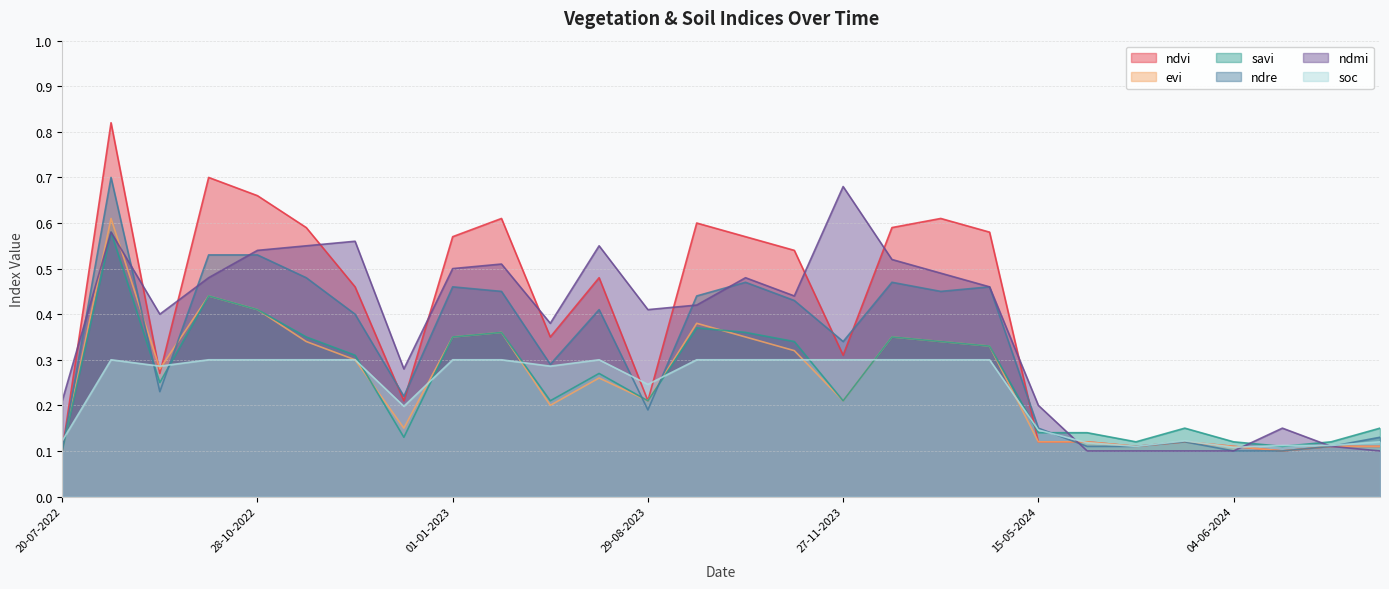

At how many categories does at least one series exceed 0?

28